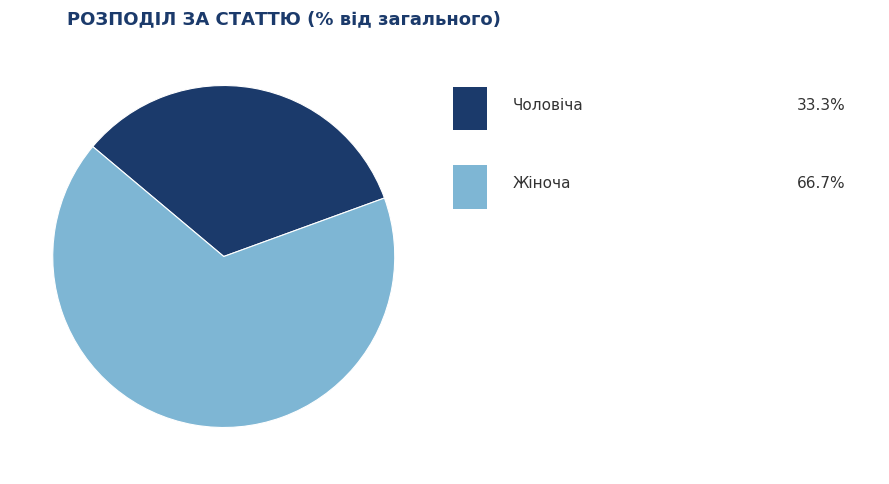

Does any single category account for the majority?

Yes